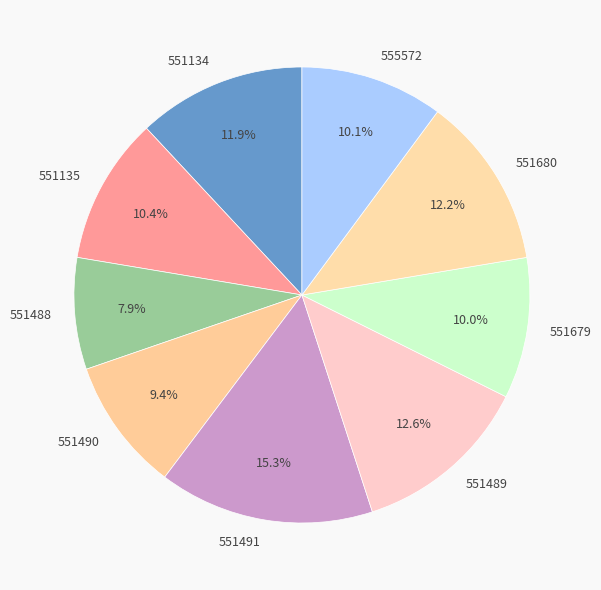

Is it true that 551489 is 22% of the pie?

False